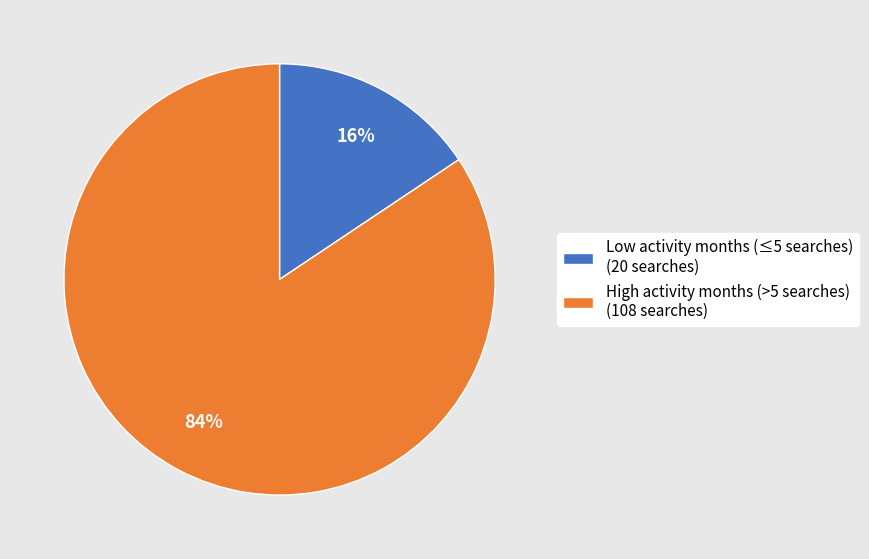

Between High activity months (>5 searches) (108 searches) and Low activity months (≤5 searches) (20 searches), which is larger?

High activity months (>5 searches) (108 searches)